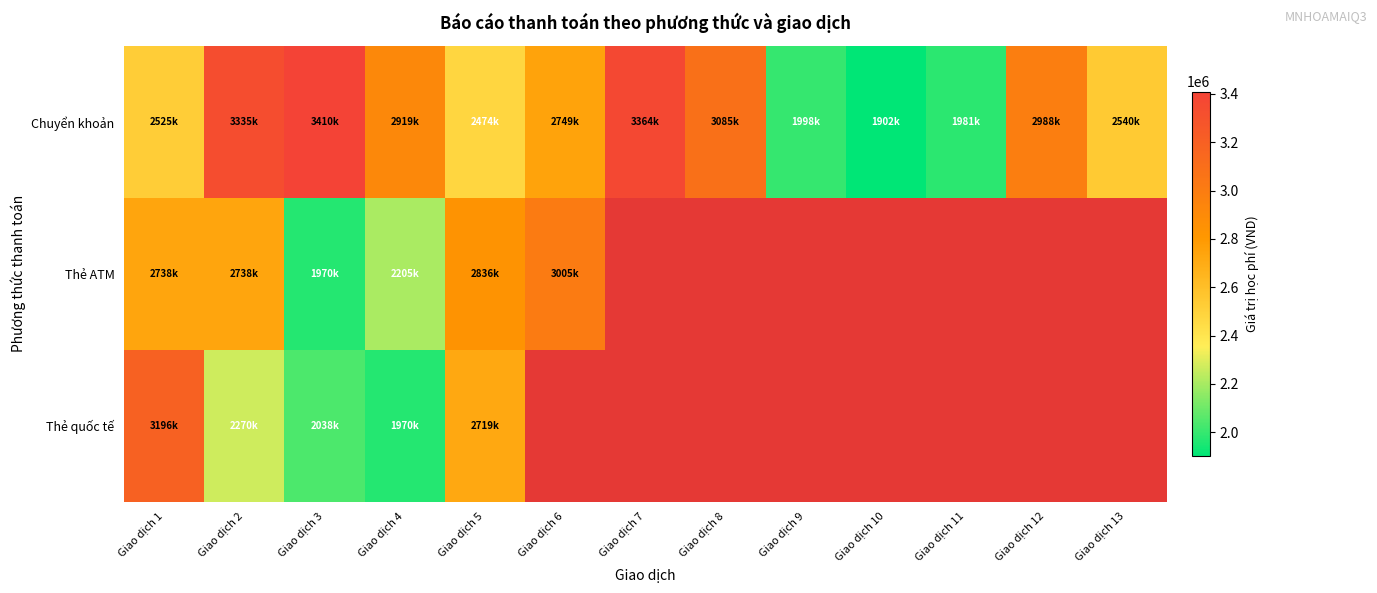

Which has a higher value, Giao dịch 10 or Giao dịch 6?

Giao dịch 6